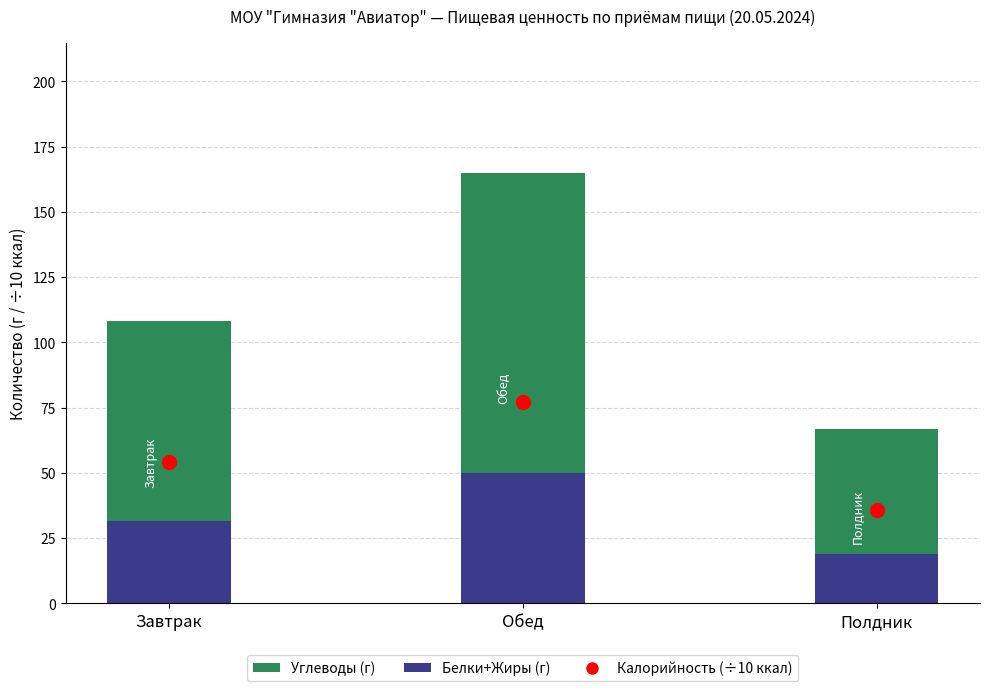

At how many categories does at least one series exceed 108?

1